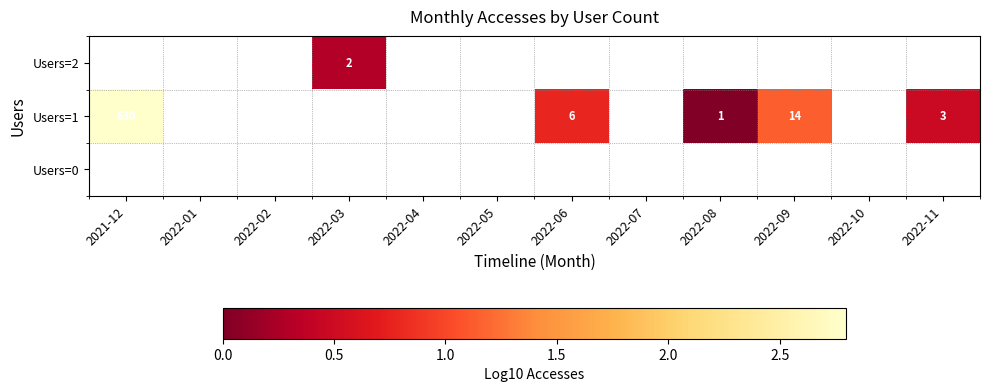

Which category has the lowest value in the Users=1 series?

2022-08